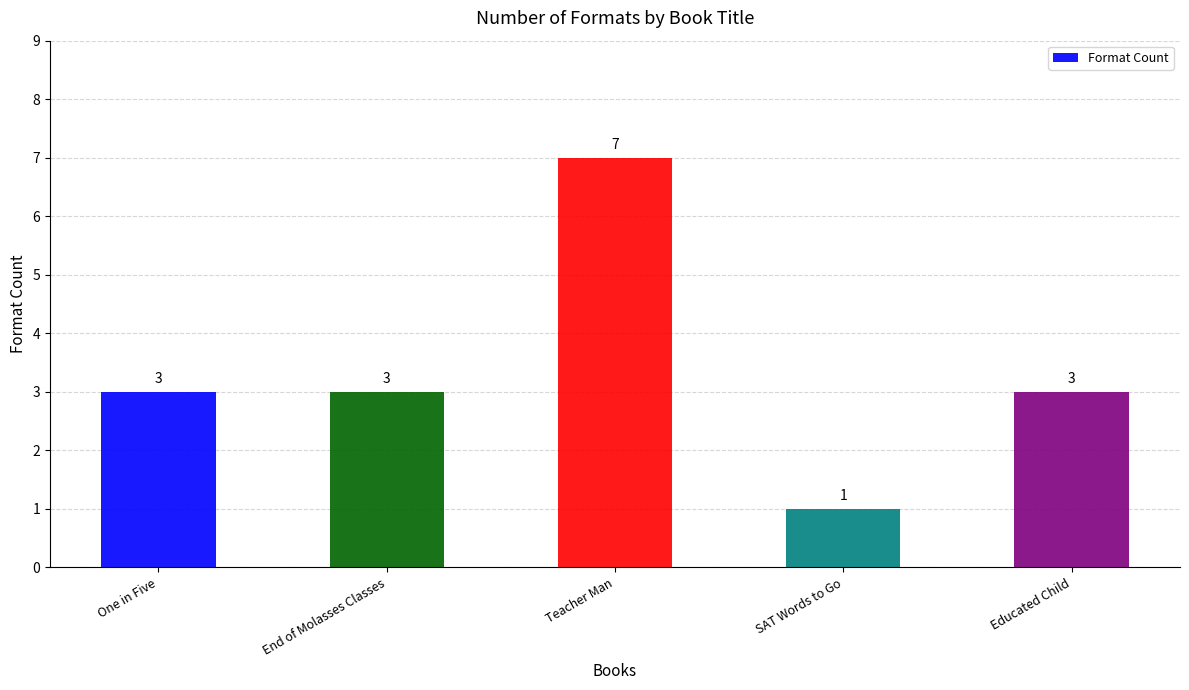

Is it true that the value at One in Five is 1?

False